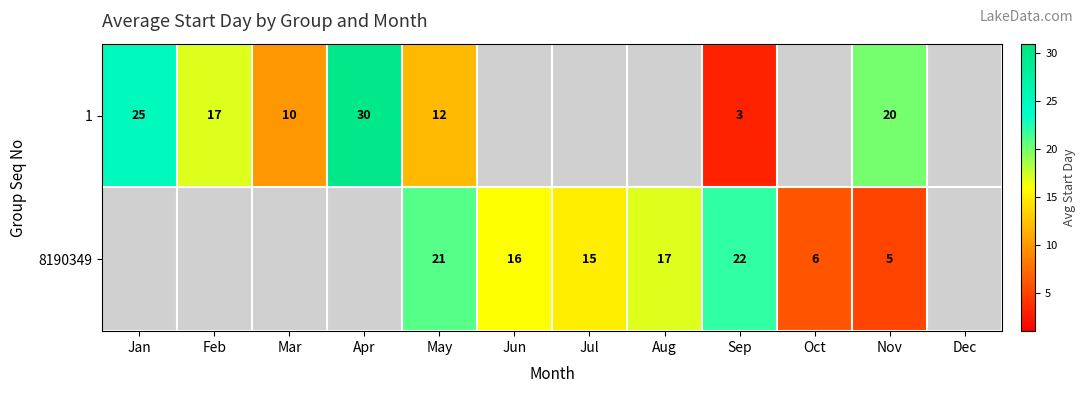

What is the spread (max minus min) of values at Sep?

19